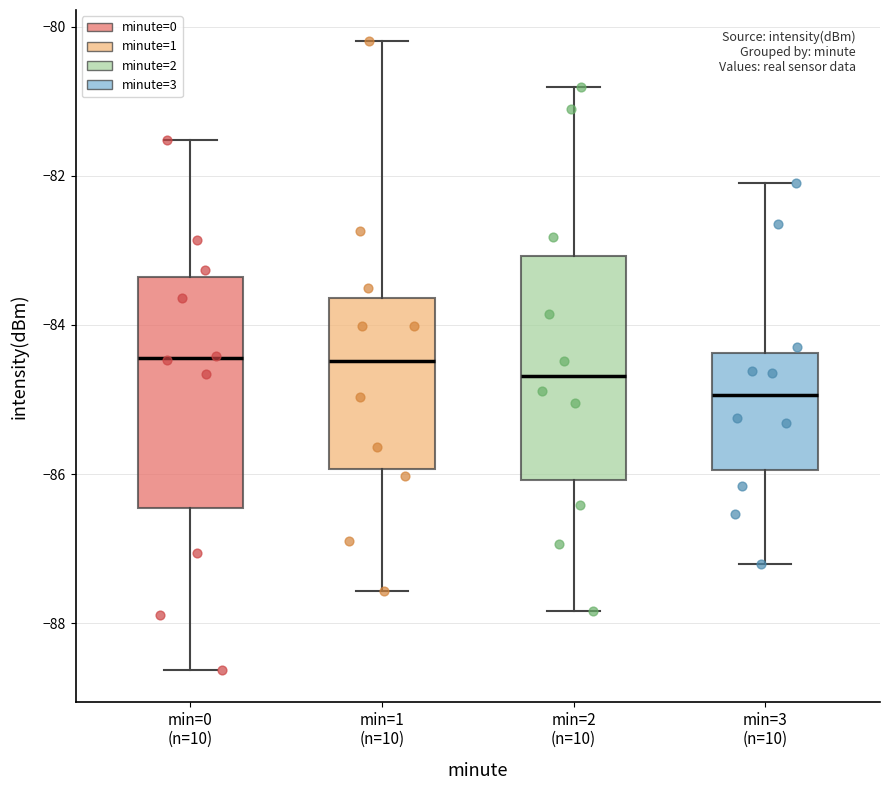

Where does the lower whisker of the box for min=2 (n=10) end on the y-axis? The values are not printed on the chart, so give them approximately, as read against the axis.

-87.8